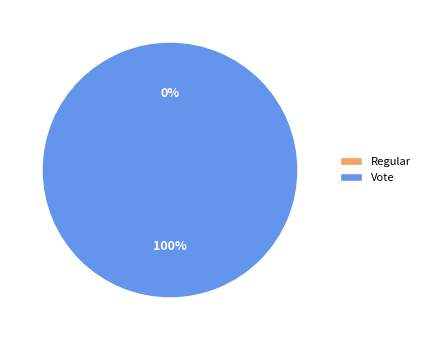

What is the majority slice?

Vote